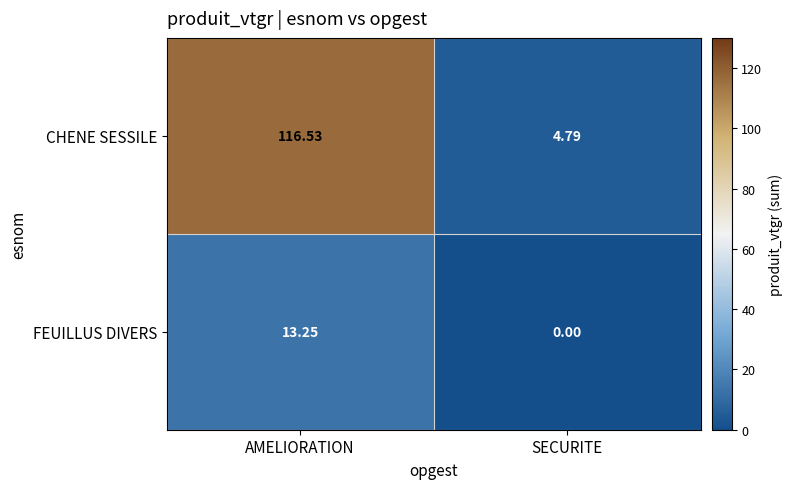

At which category does the chart reach its peak across all series?

AMELIORATION